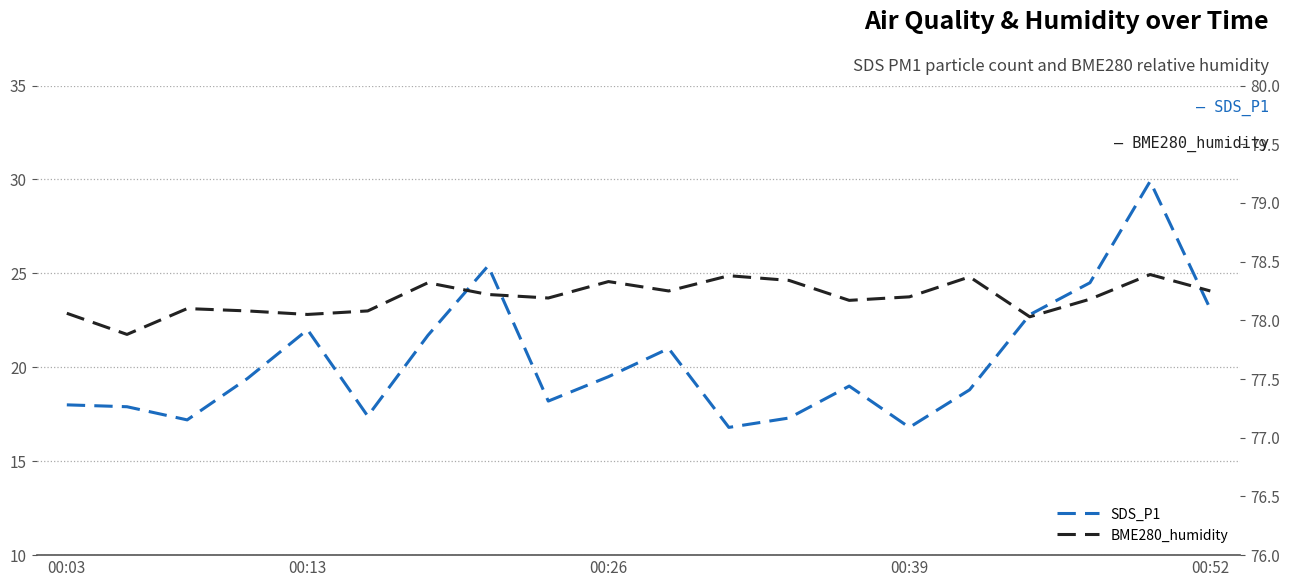

True or false: BME280_humidity and SDS_P1 intersect in this chart.

False